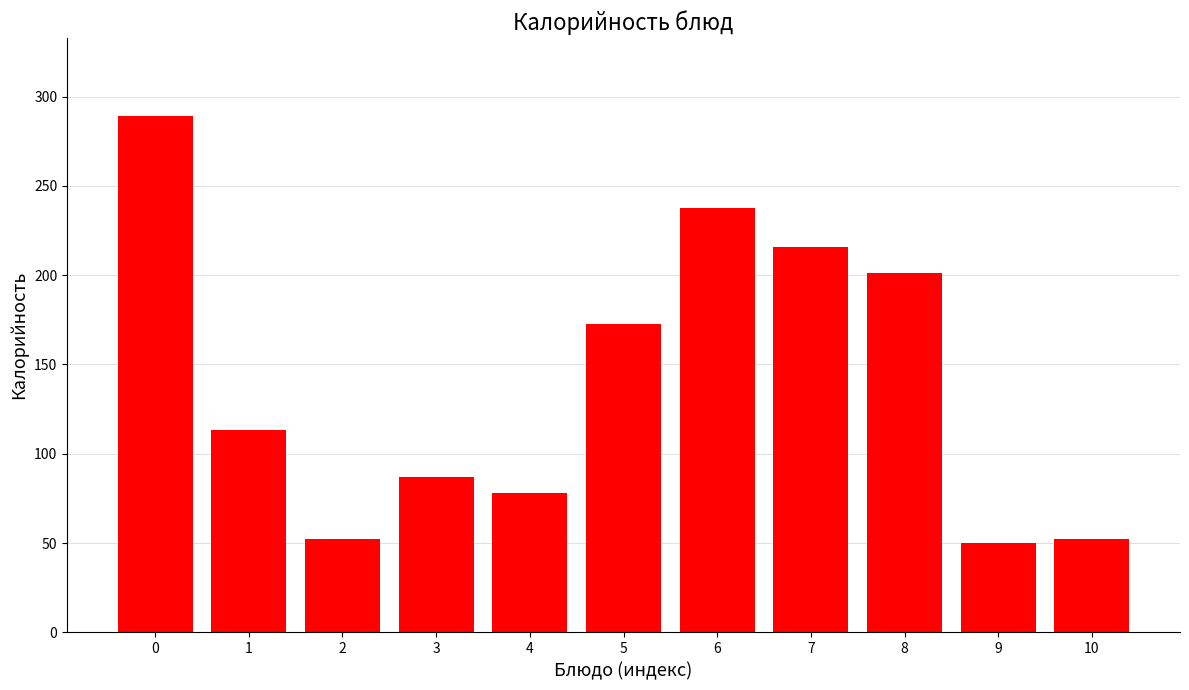

Reading left to right, what are all the values shown in this chart?

289.3	113.1	52.2	87.0	78.1	172.4	237.4	215.8	201.3	49.8	52.2